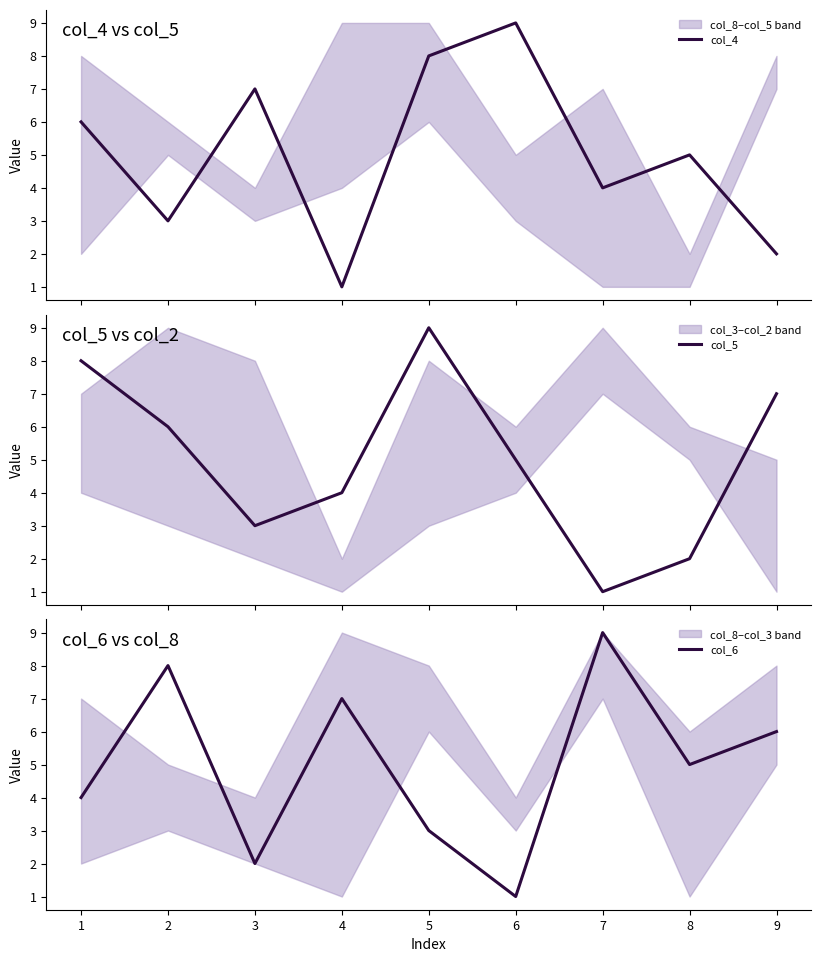

True or false: col_6 has a value of 7 at 8.

False